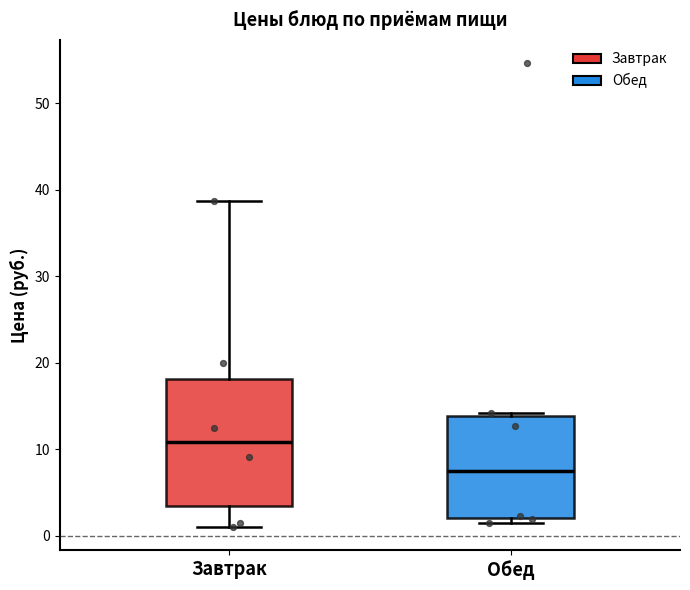

Which box is the tallest, from its lower edge to its upper edge?

Завтрак